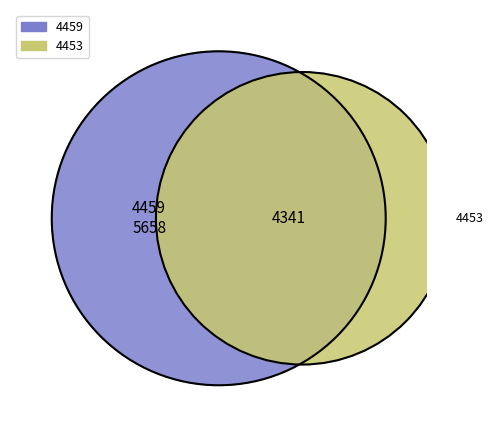

Which category has the biggest portion of the pie?

4459